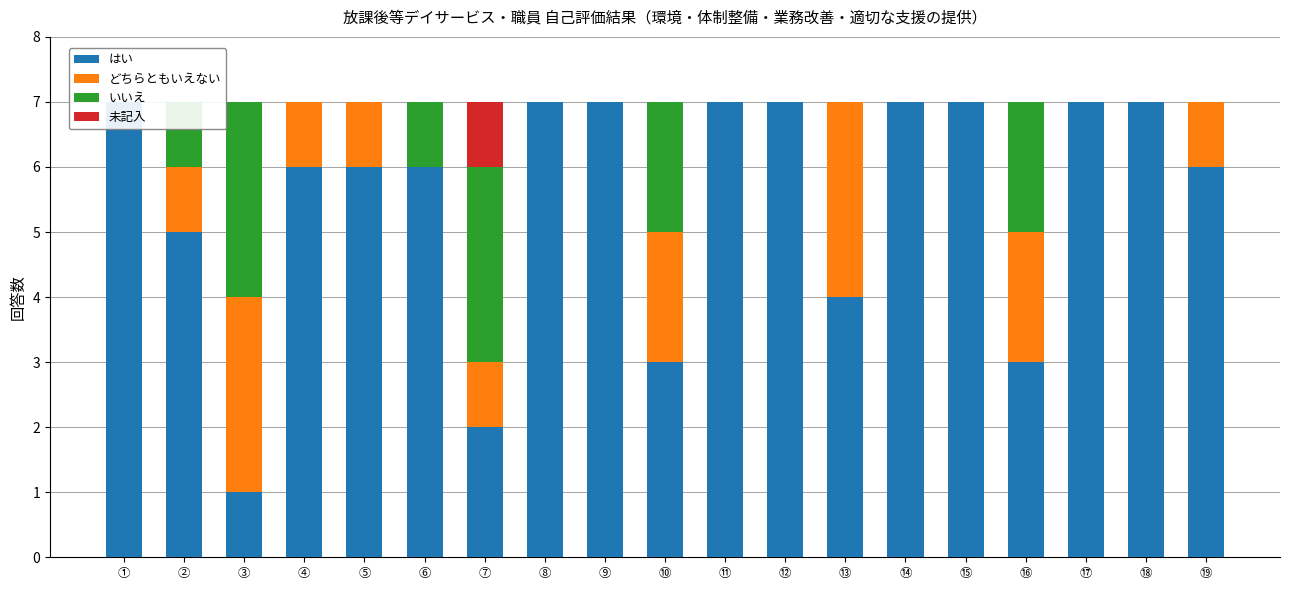

What position from the left is ⑥?

6